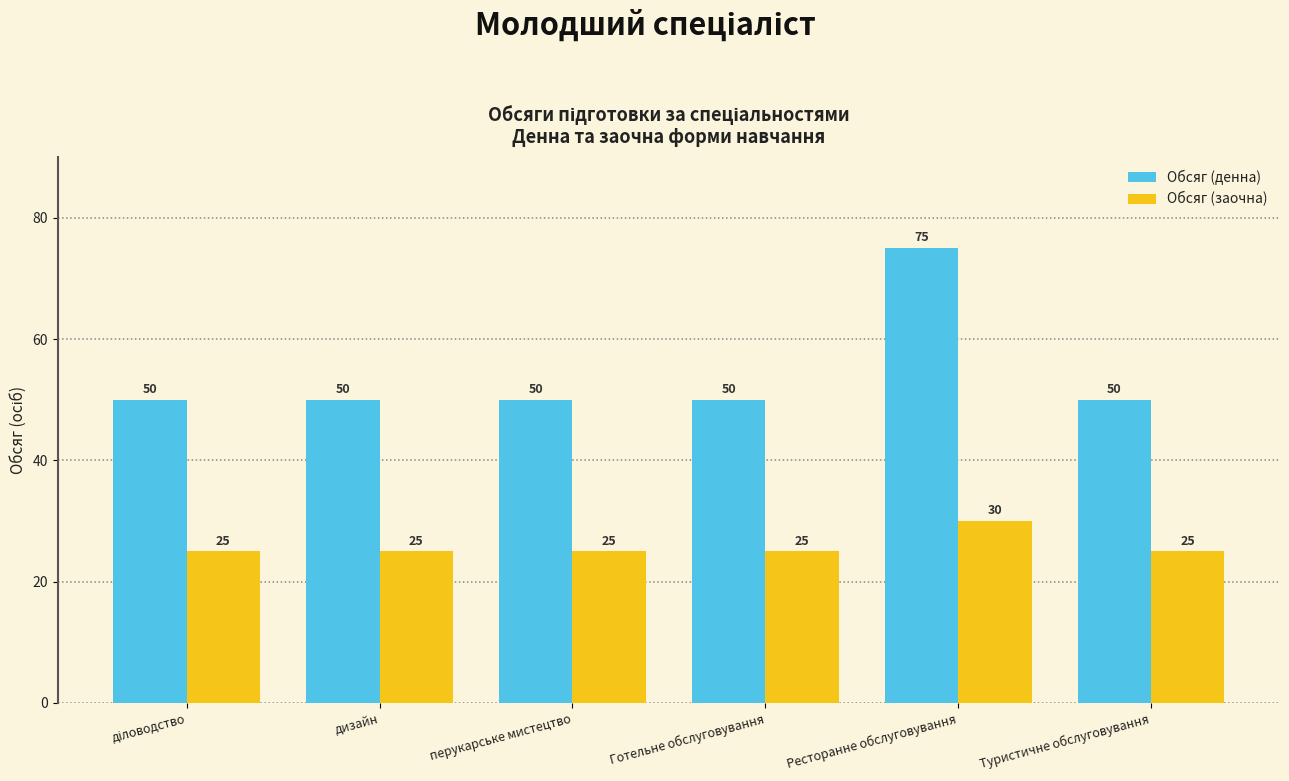

True or false: Обсяг (заочна) has a value of 39 at Готельне обслуговування.

False